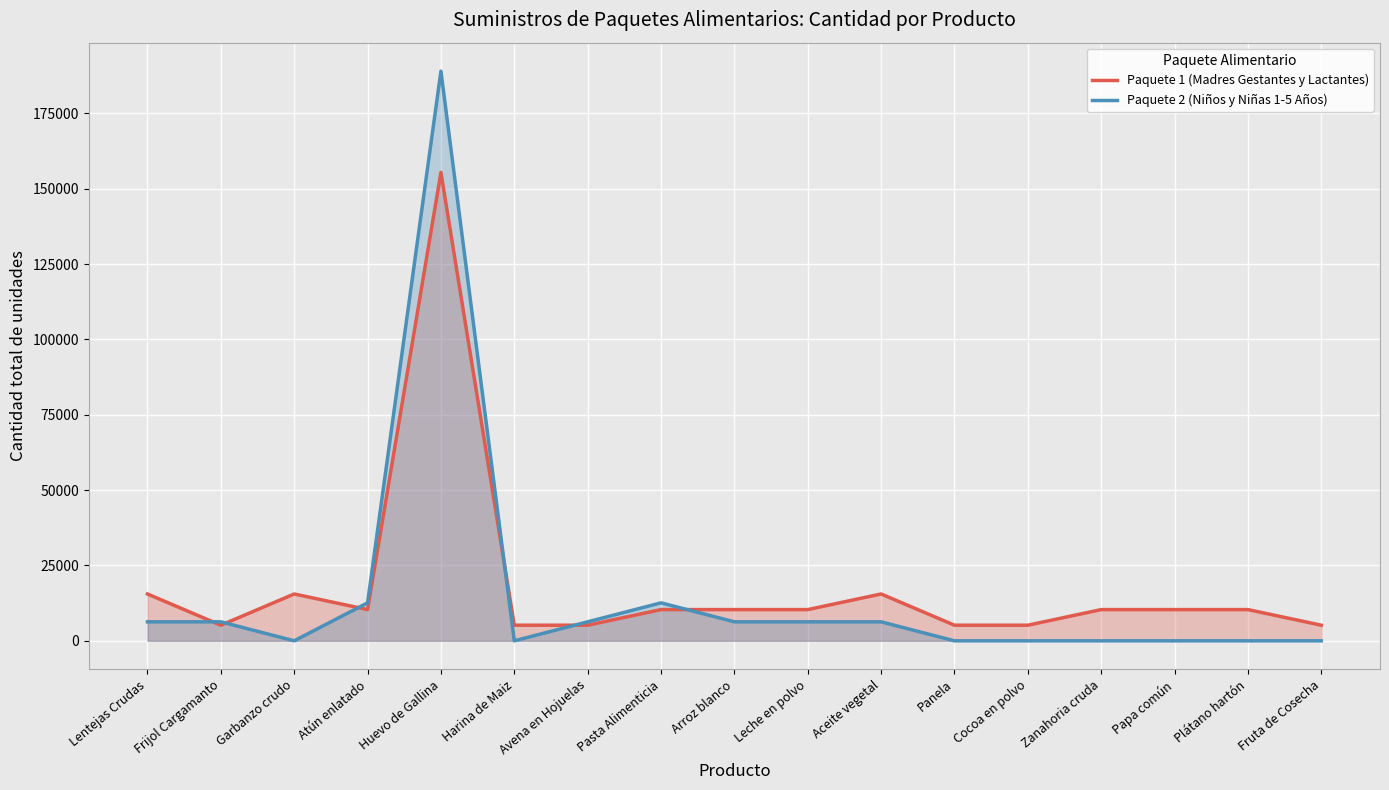

Is the value of Paquete 2 (Niños y Niñas 1-5 Años) at Zanahoria cruda greater than the value of Paquete 1 (Madres Gestantes y Lactantes) at Panela?

No